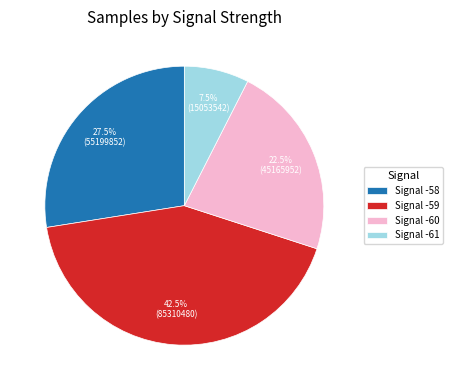

Is there any slice that represents more than half of the pie?

No